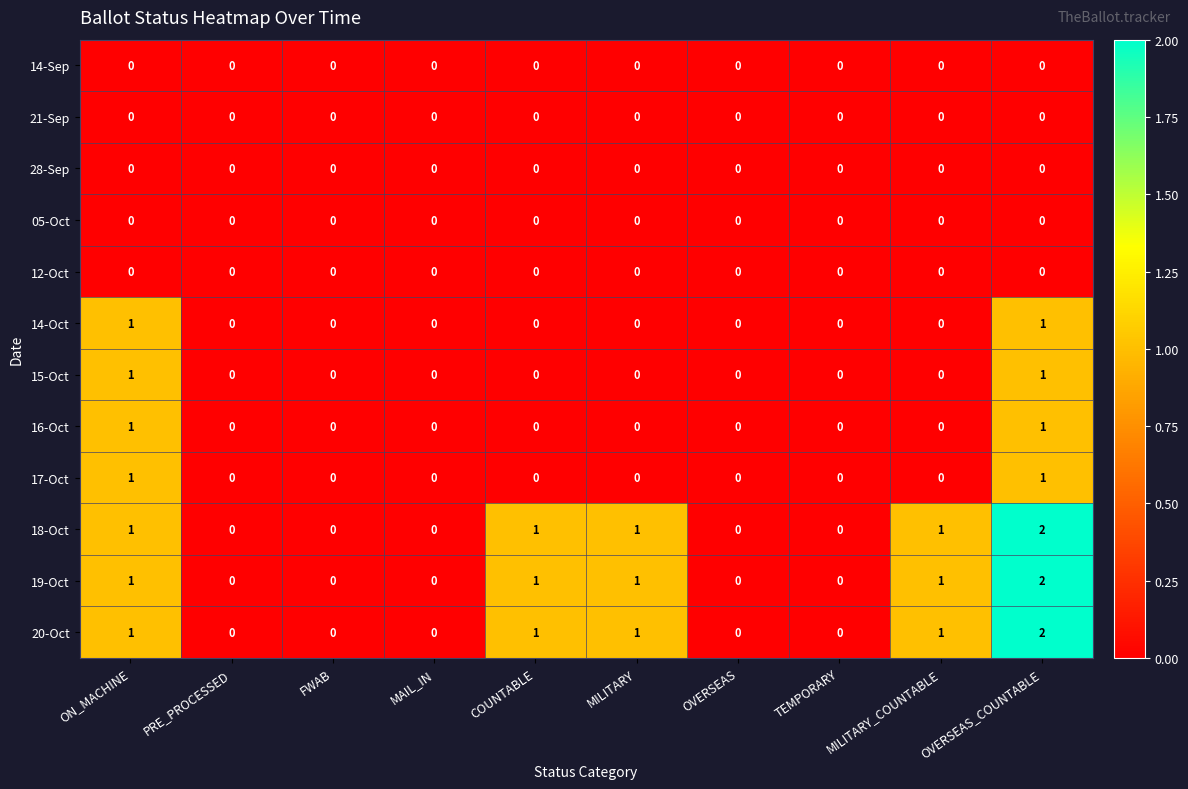

The value of 14-Oct at COUNTABLE is 0. True or false?

True